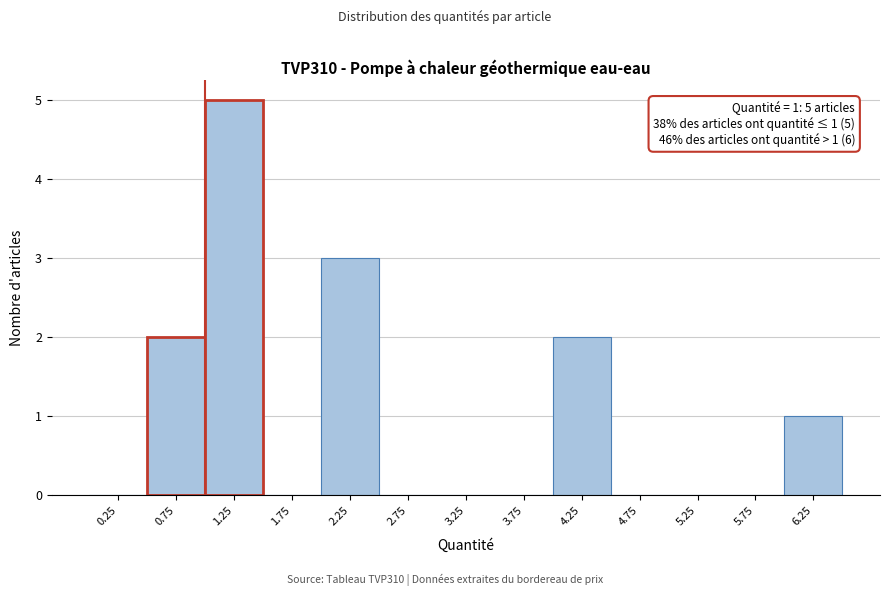

Which range on the x-axis has the tallest bar?

1.0 to 1.5